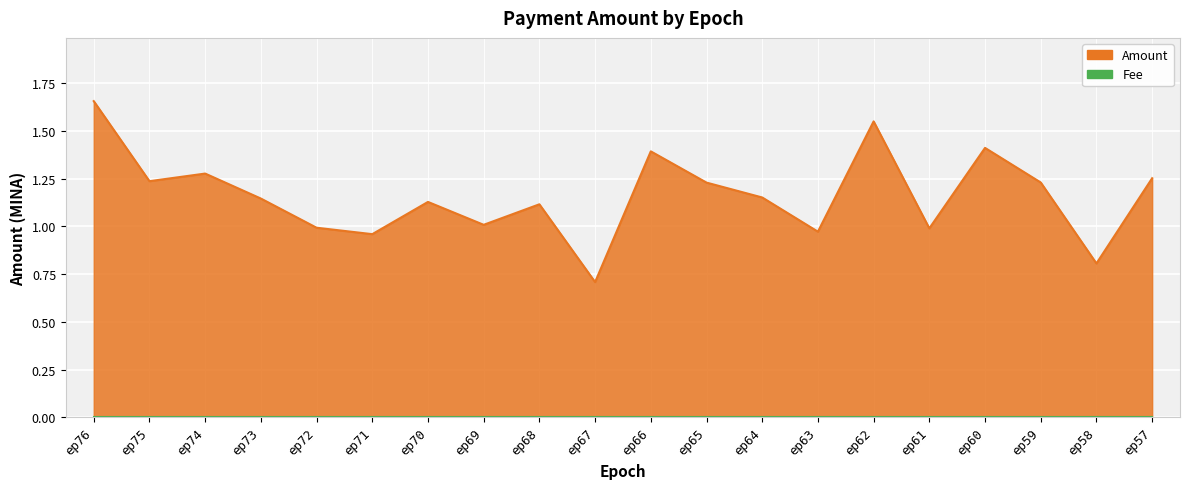

True or false: the data shows 1.7 at ep65.

False